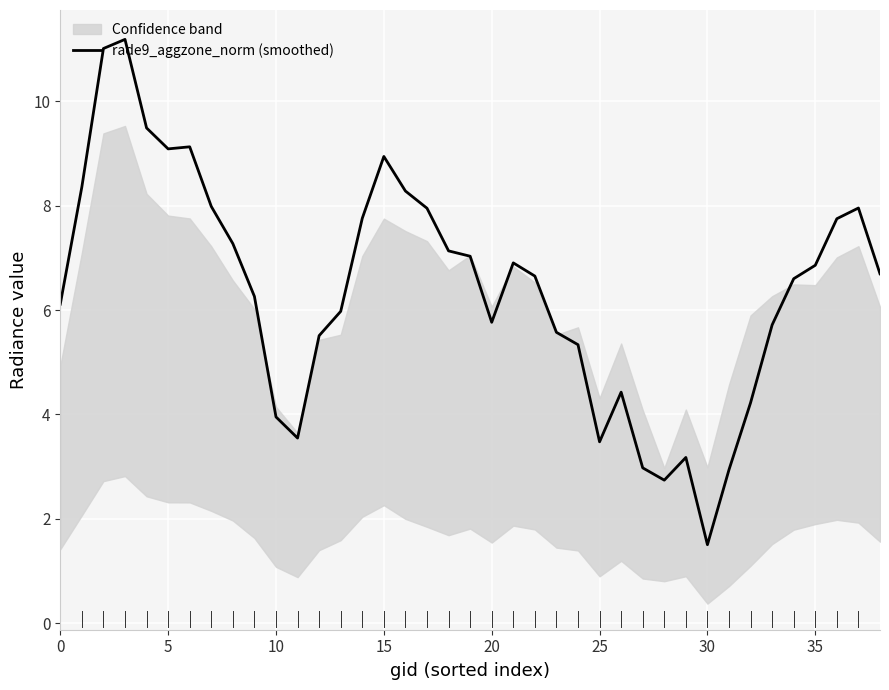

Is it true that the value at 23 is 8.5?

False